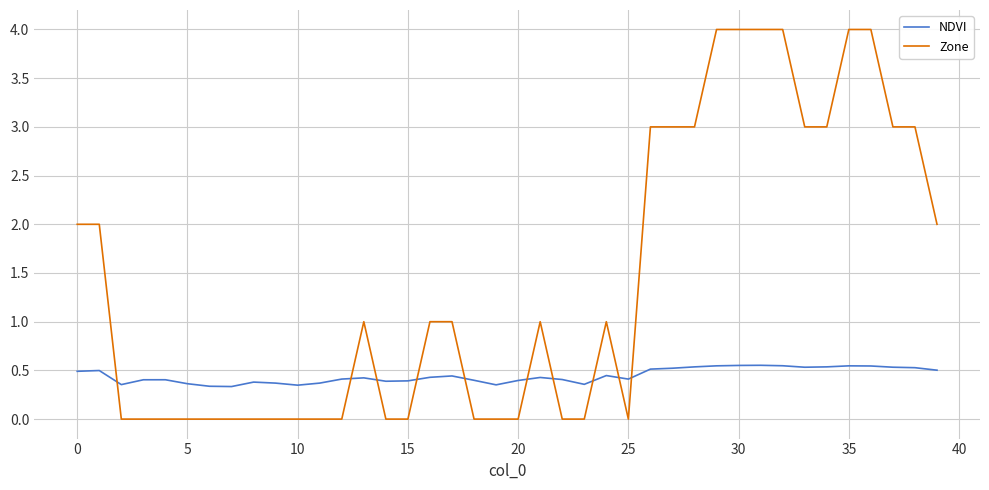

After their last crossing, which series has the higher values: Zone or NDVI?

Zone